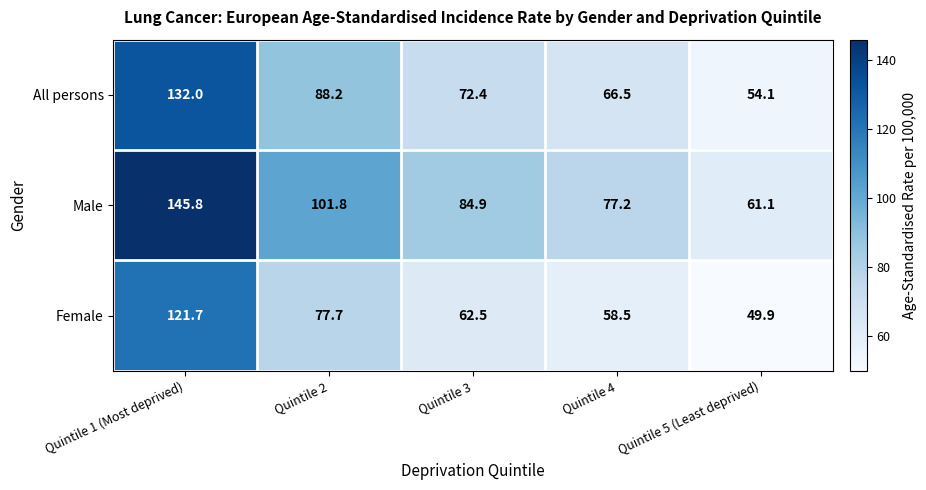

At which label is Male closest to 103?

Quintile 2